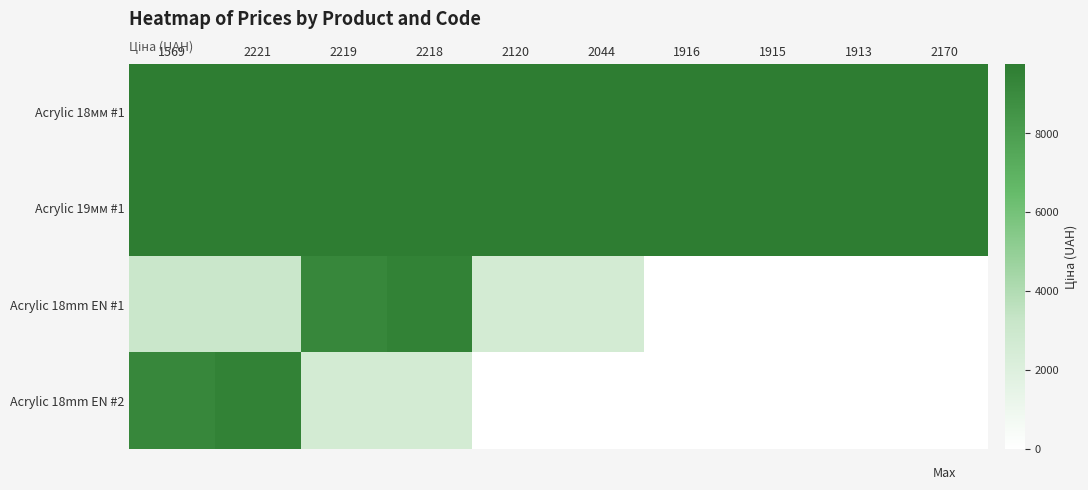

What is the total value across all series at 2120?

22150.2